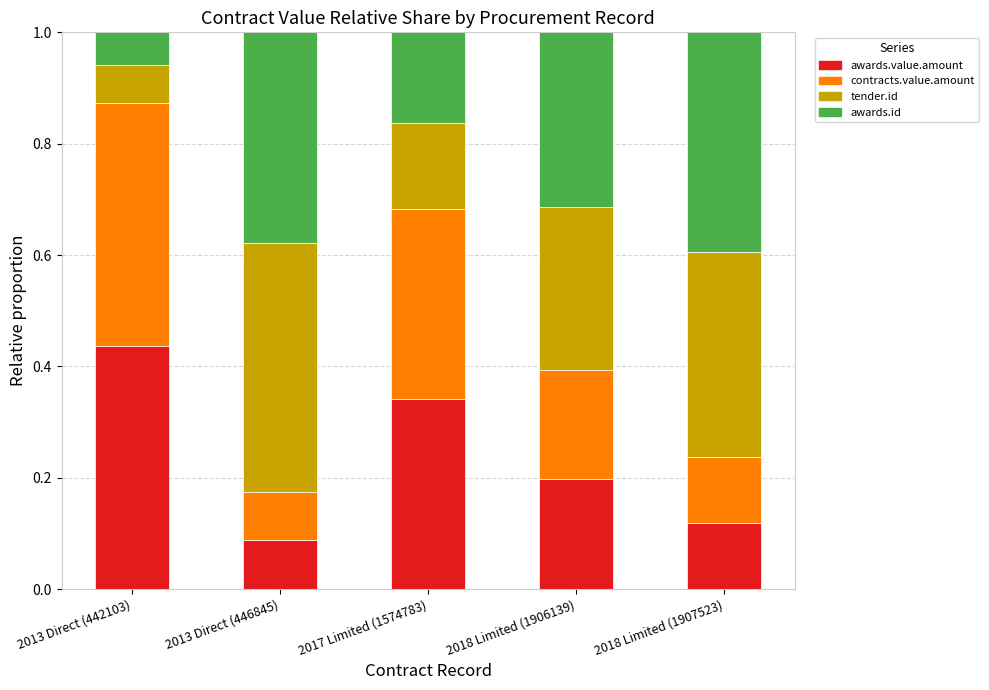

How many awards.value.amount values are between 0 and 1?

5